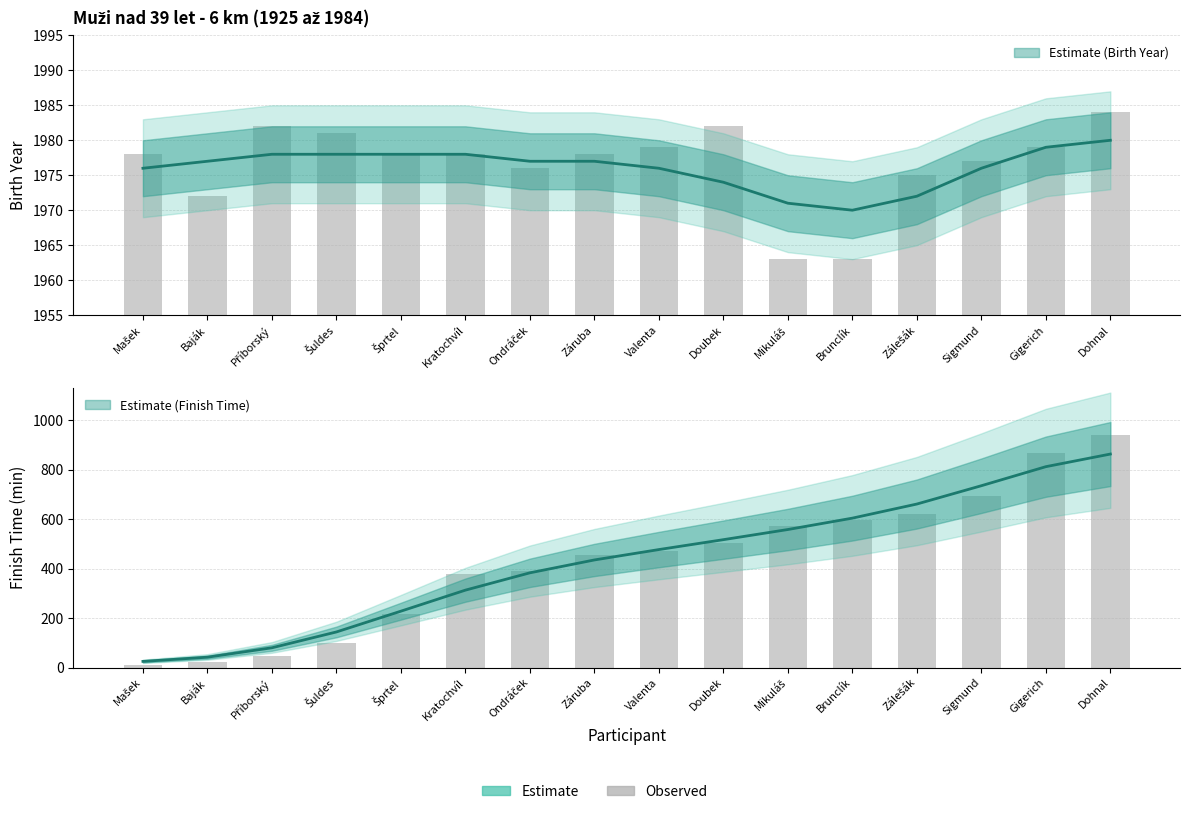

At which label does Birth Year first exceed 1978?

Příborský